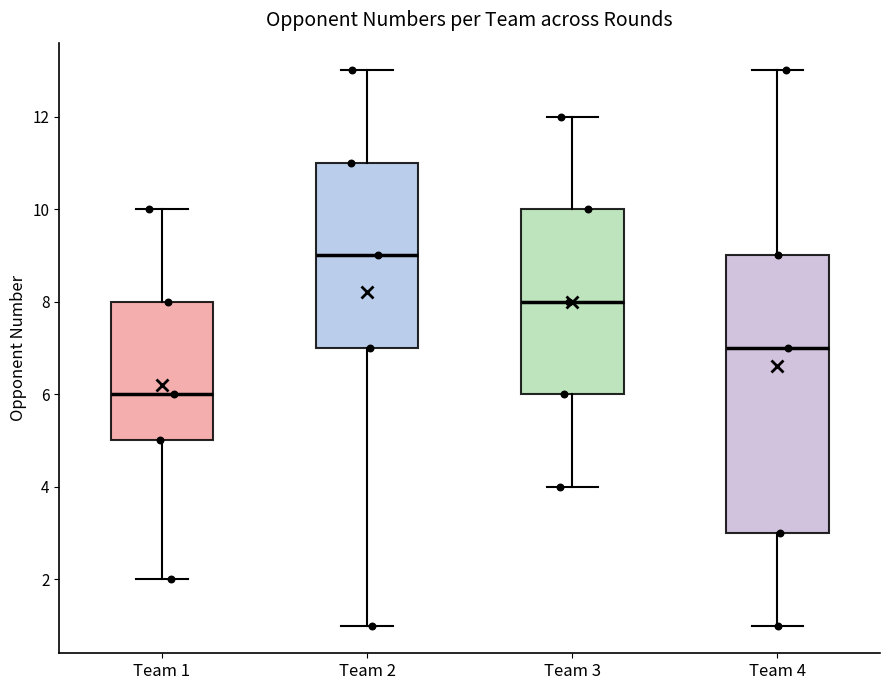

Which box's median line is the lowest?

Team 1